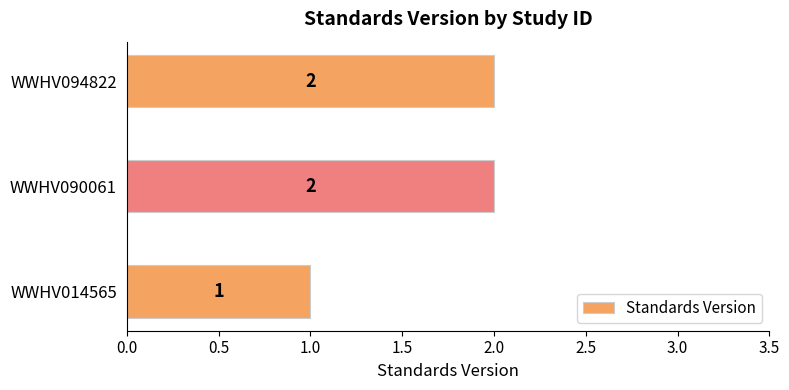

How many bars are there in total?

3